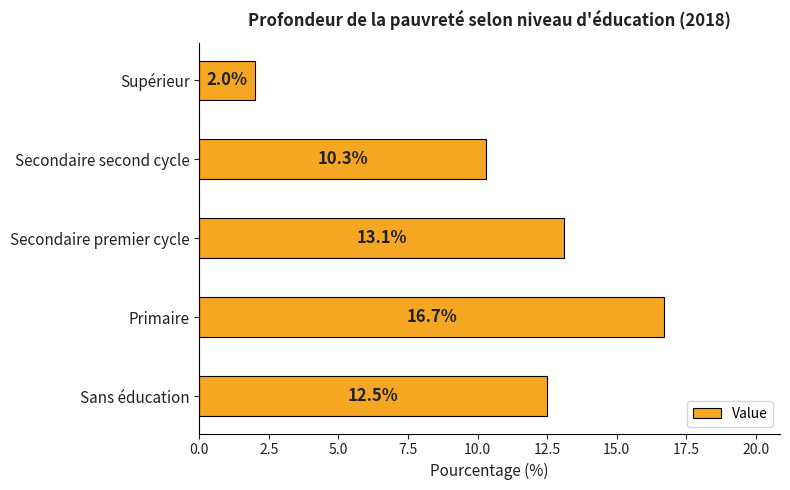

How many series are shown in this chart?

1